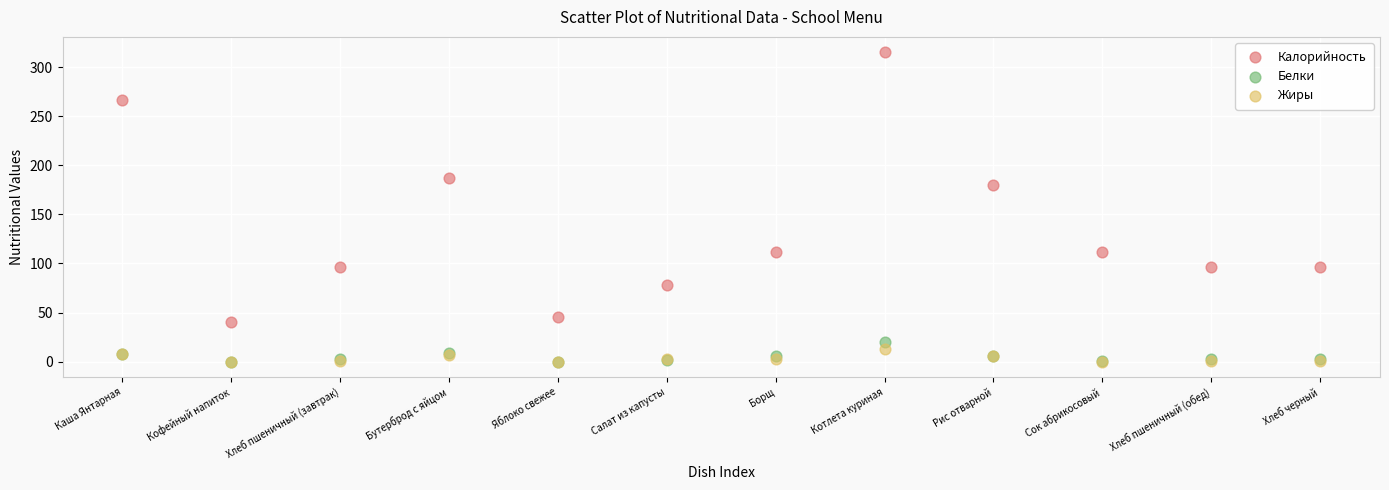

Which series reaches the maximum Y coordinate?

Калорийность